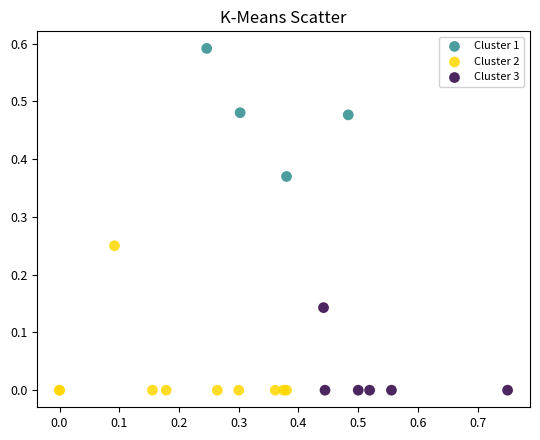

Which series contains the highest Y value?

Cluster 1